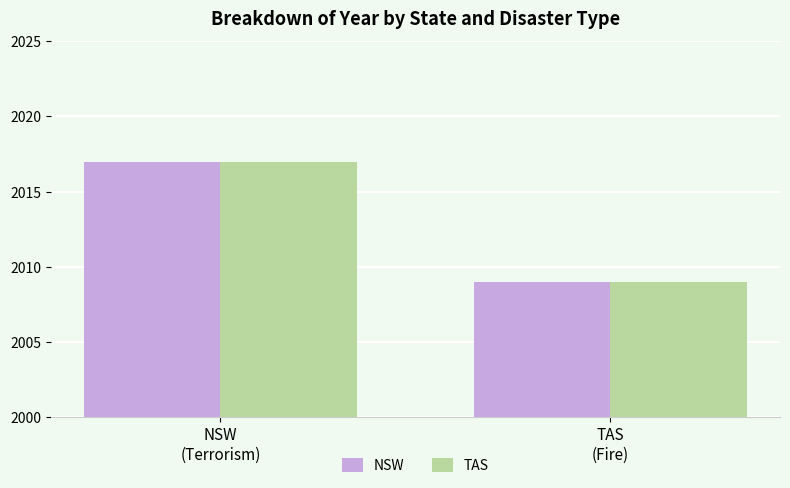

What is the smallest value displayed?

2009